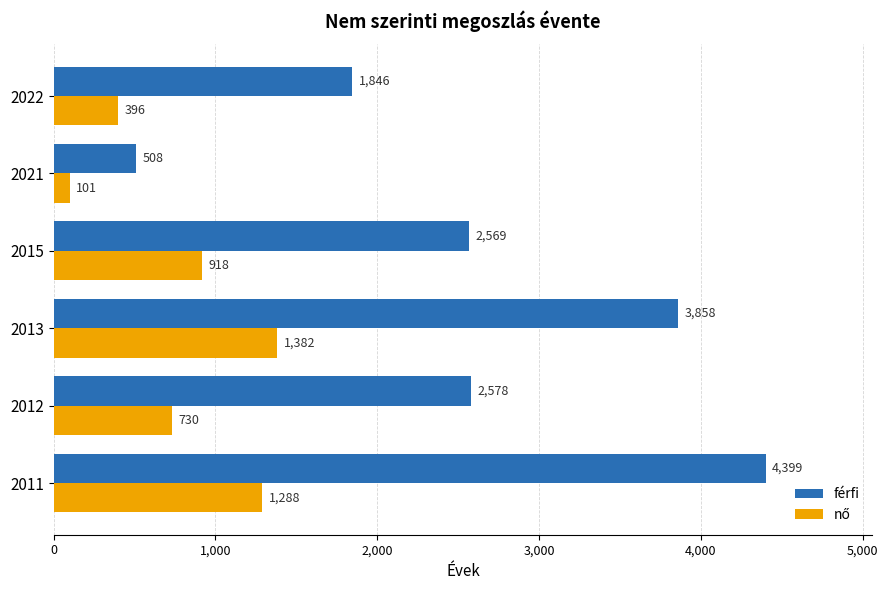

Rank the categories by férfi value from highest to lowest.

2011, 2013, 2012, 2015, 2022, 2021